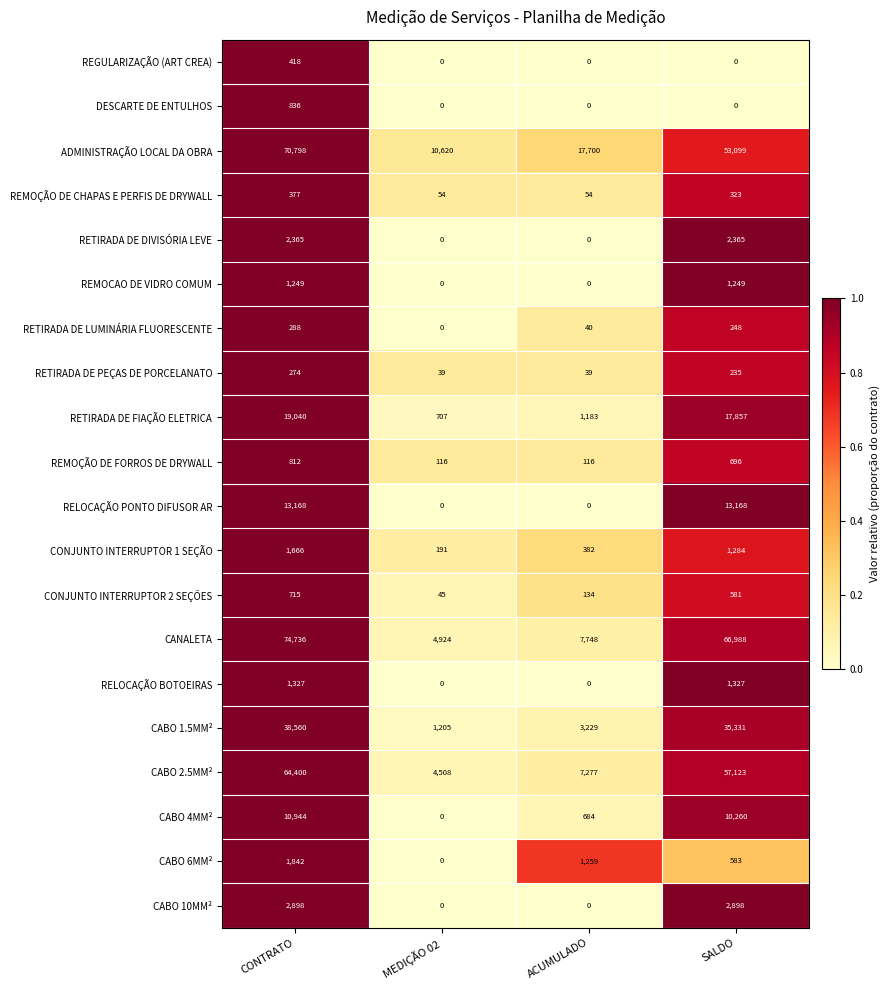

At CONTRATO, list the series in order from smallest to largest.

RETIRADA DE PEÇAS DE PORCELANATO, RETIRADA DE LUMINÁRIA FLUORESCENTE, REMOÇÃO DE CHAPAS E PERFIS DE DRYWALL, REGULARIZAÇÃO (ART CREA), CONJUNTO INTERRUPTOR 2 SEÇÕES, REMOÇÃO DE FORROS DE DRYWALL, DESCARTE DE ENTULHOS, REMOCAO DE VIDRO COMUM, RELOCAÇÃO BOTOEIRAS, CONJUNTO INTERRUPTOR 1 SEÇÃO, CABO 6MM², RETIRADA DE DIVISÓRIA LEVE, CABO 10MM², CABO 4MM², RELOCAÇÃO PONTO DIFUSOR AR, RETIRADA DE FIAÇÃO ELETRICA, CABO 1.5MM², CABO 2.5MM², ADMINISTRAÇÃO LOCAL DA OBRA, CANALETA